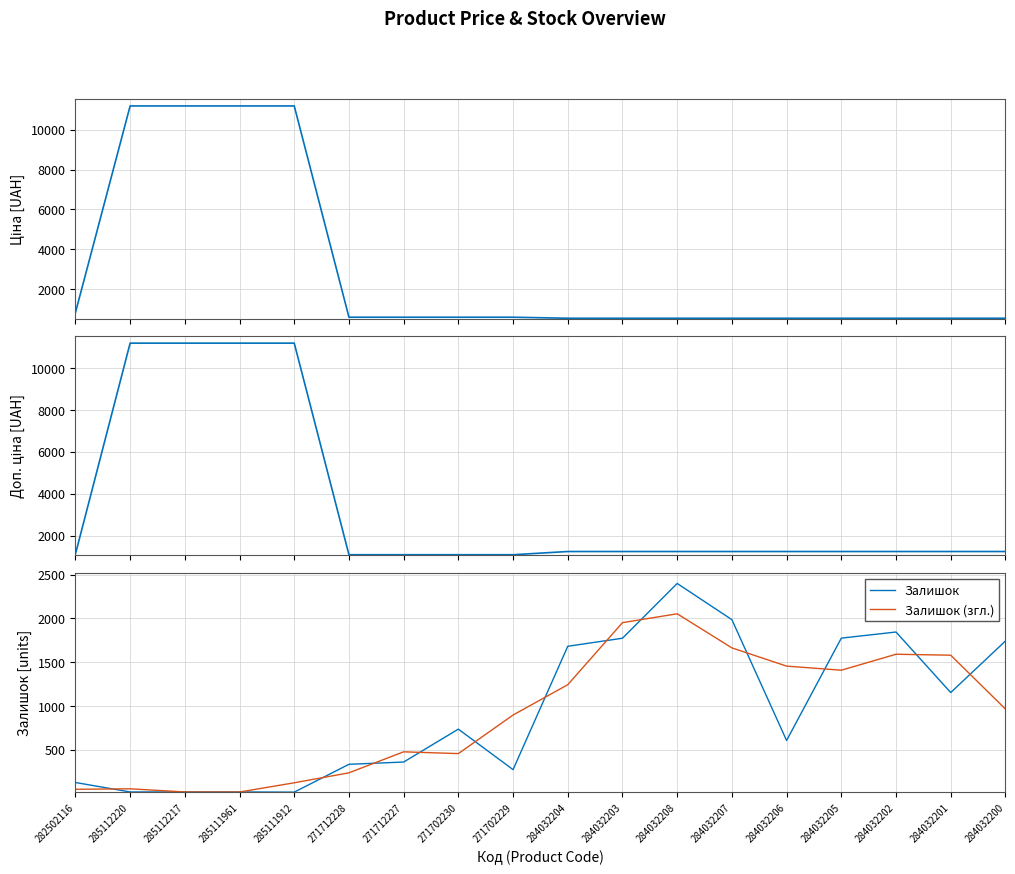

True or false: Ціна and Доп. ціна intersect in this chart.

False